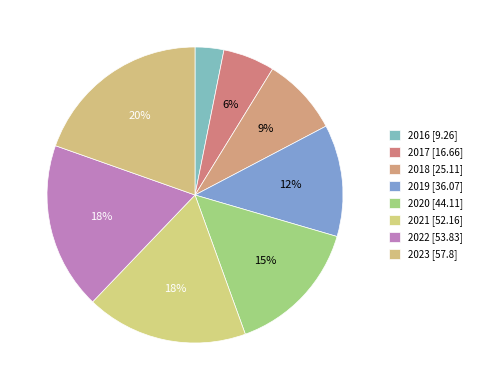

Count the number of slices in the pie.

8